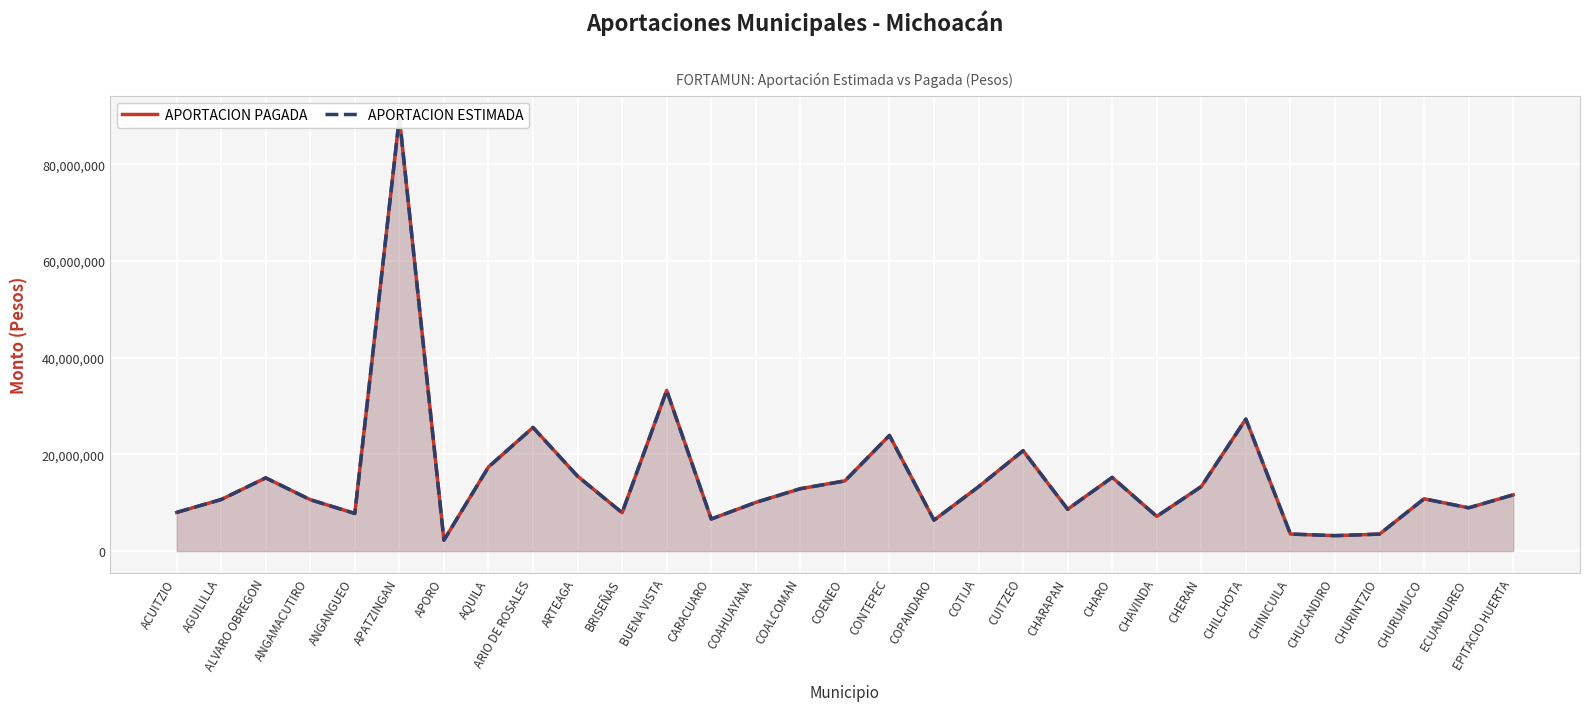

Is it true that APORTACION ESTIMADA equals 13850011 at CUITZEO?

False